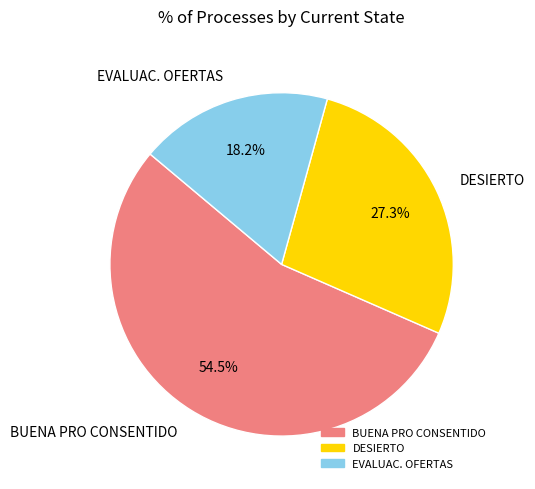

Is the sum of EVALUAC. OFERTAS and DESIERTO greater than half?

No